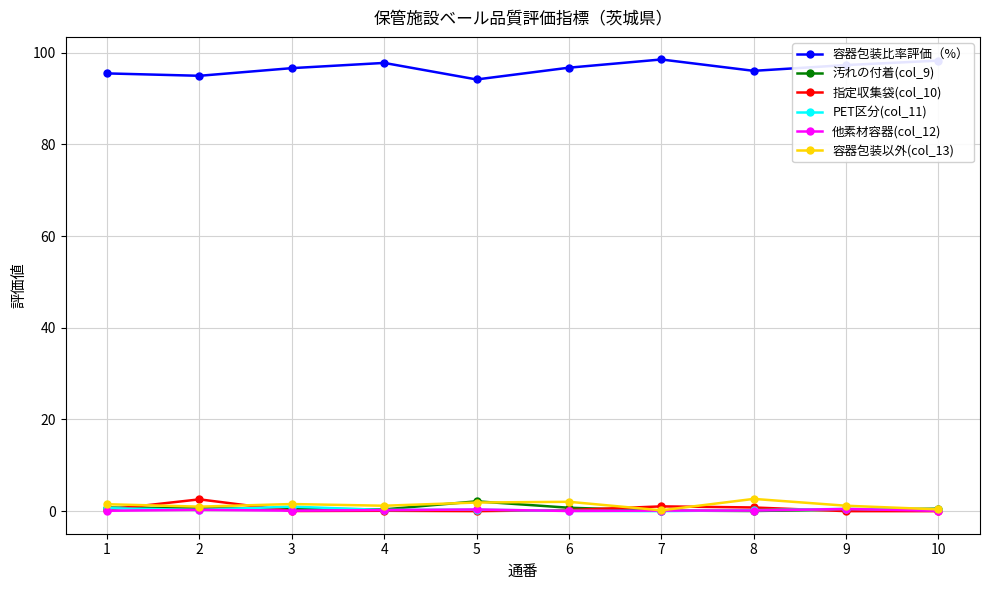

True or false: 容器包装以外(col_13) and 容器包装比率評価（%） cross at least once.

False